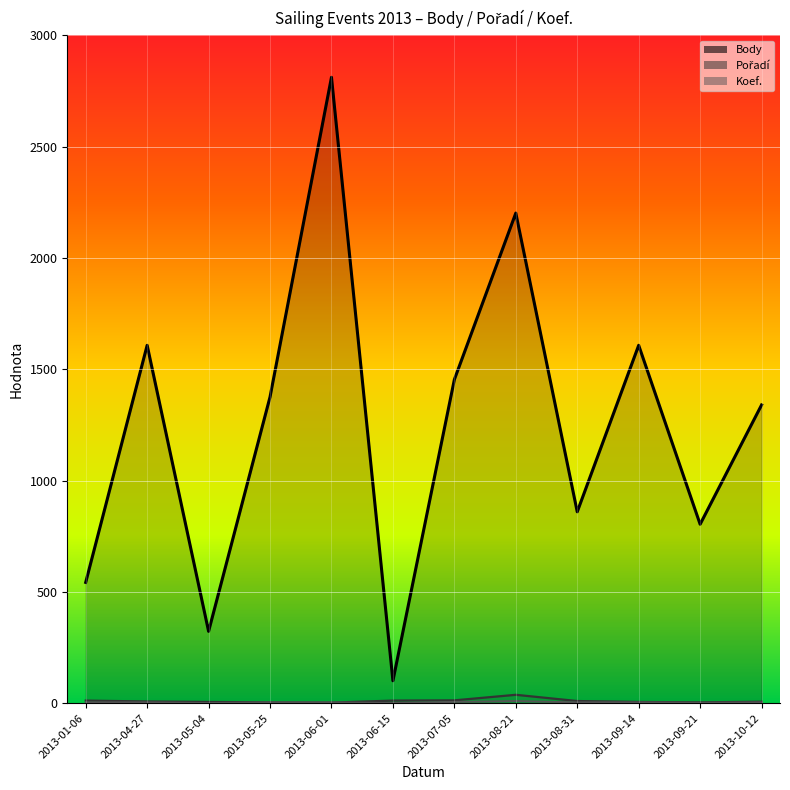

What is the smallest value displayed?

1